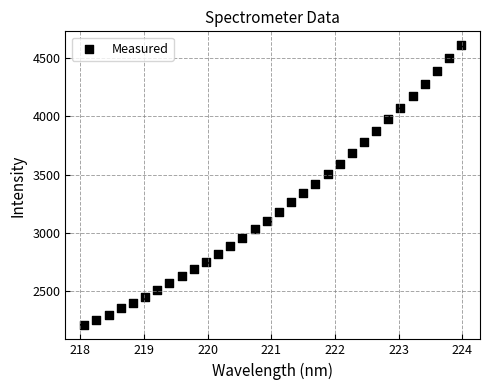

What is the range of X values (max minus min)?

5.9